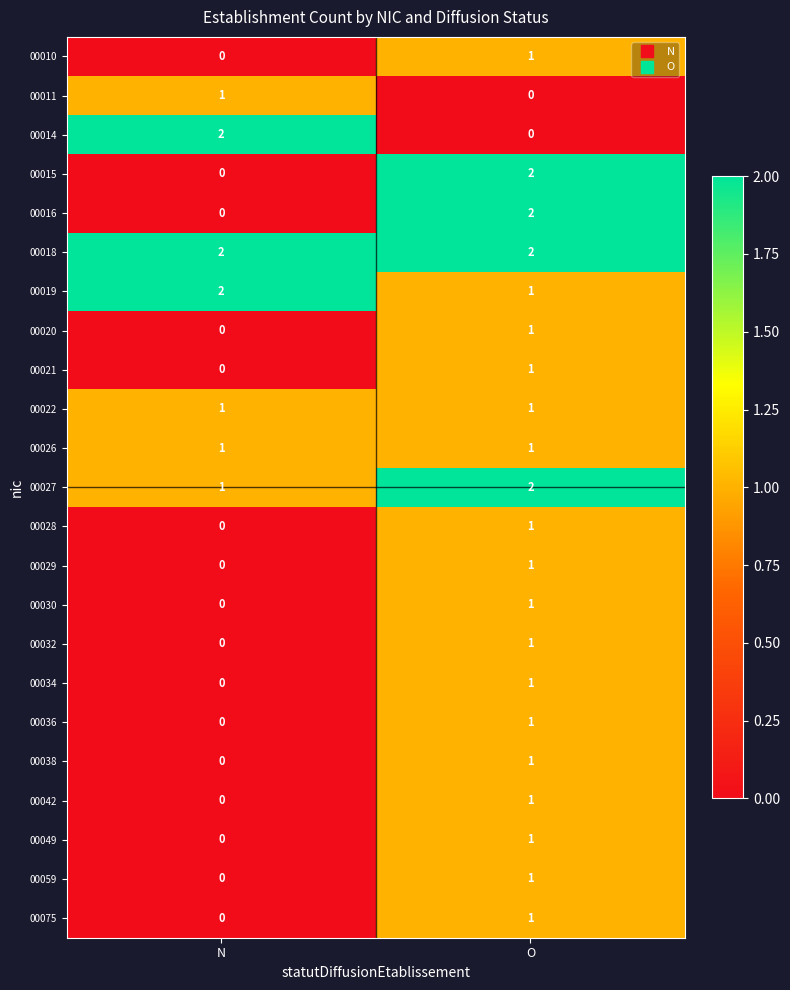

Count the number of data series in this chart.

23